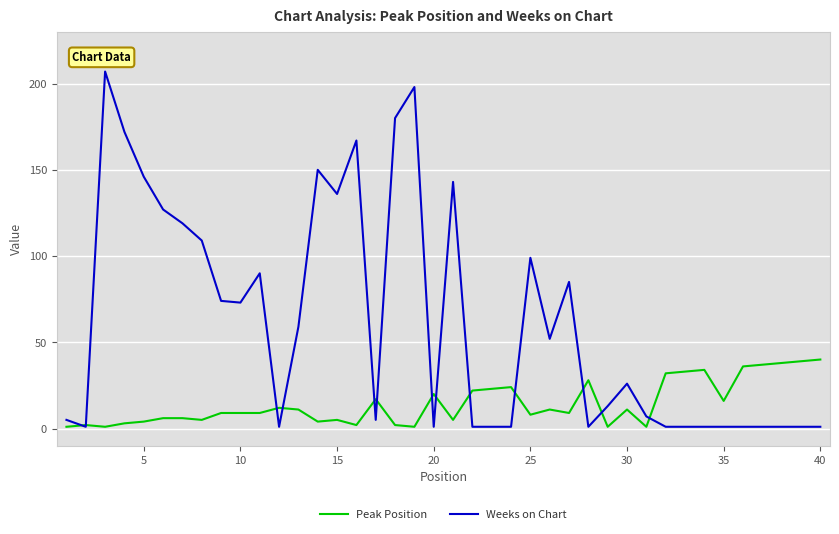

List the series in order of their overall mean, lowest first.

Peak Position, Weeks on Chart